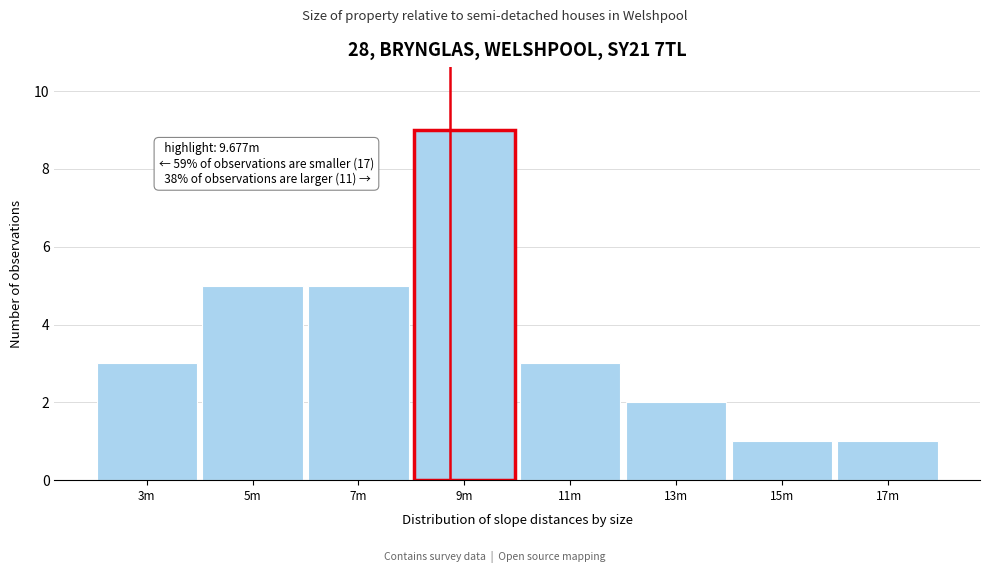

Reading right to left, what are all the values shown in this chart?

1	1	2	3	9	5	5	3